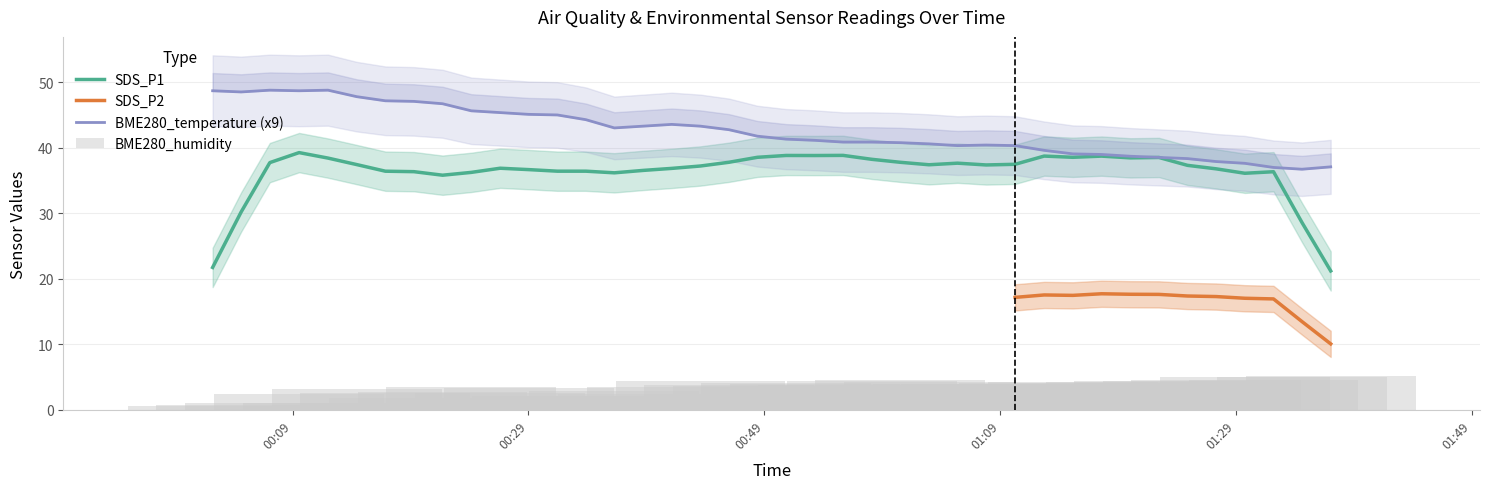

How many data points in BME280_humidity are above 3?

27